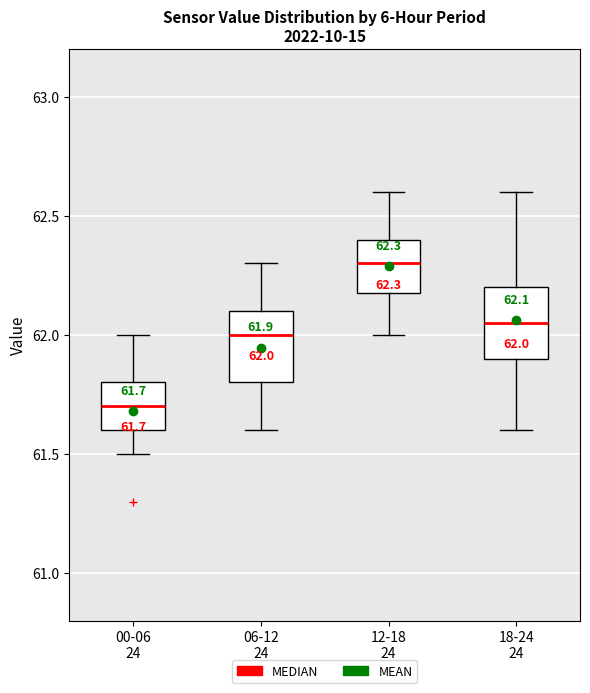

Which box has the lowest median line?

00-06 24